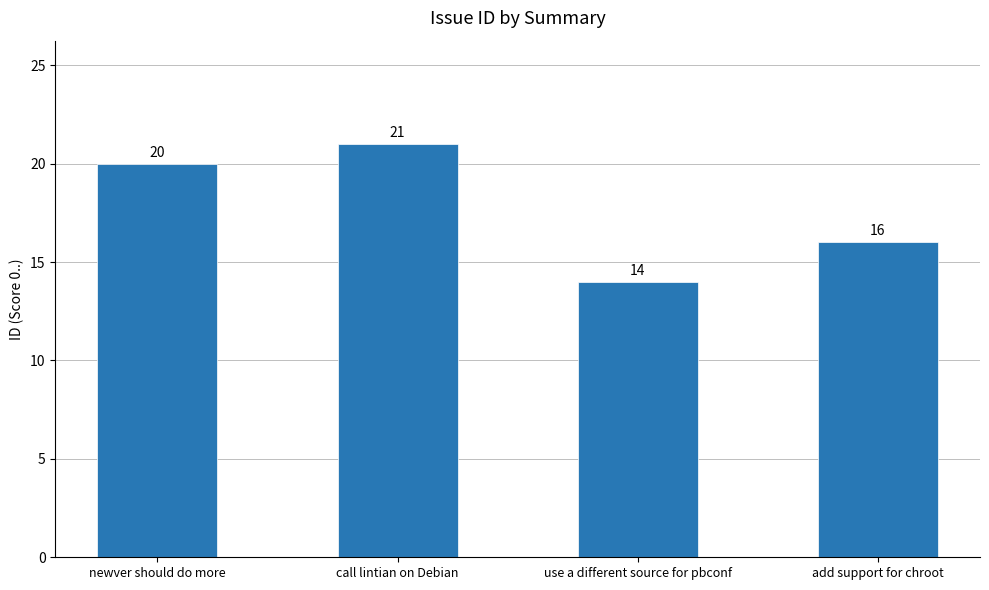

What is the average value?

18